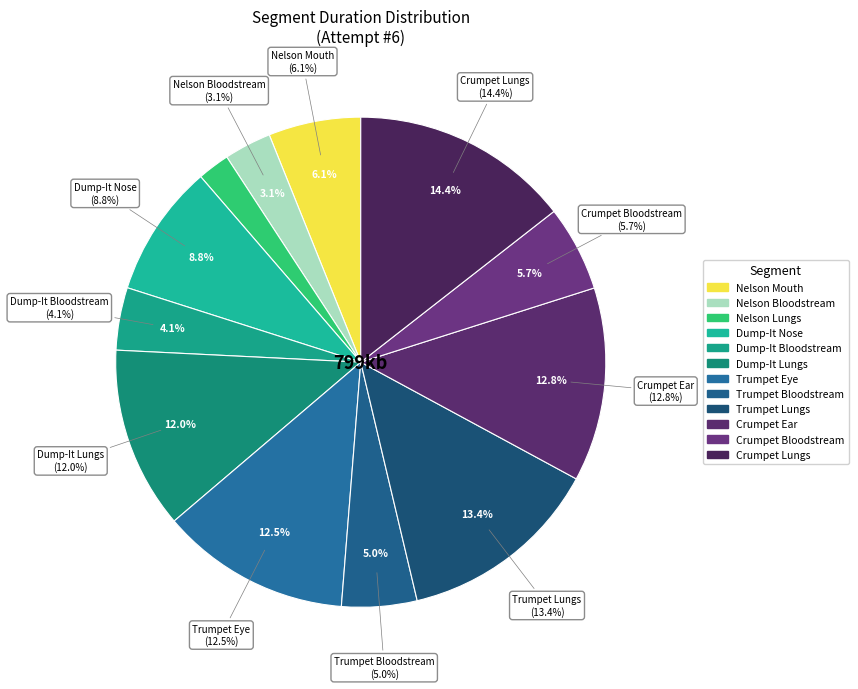

To the nearest percent, what percentage of the pie is Dump-It Bloodstream?

4%